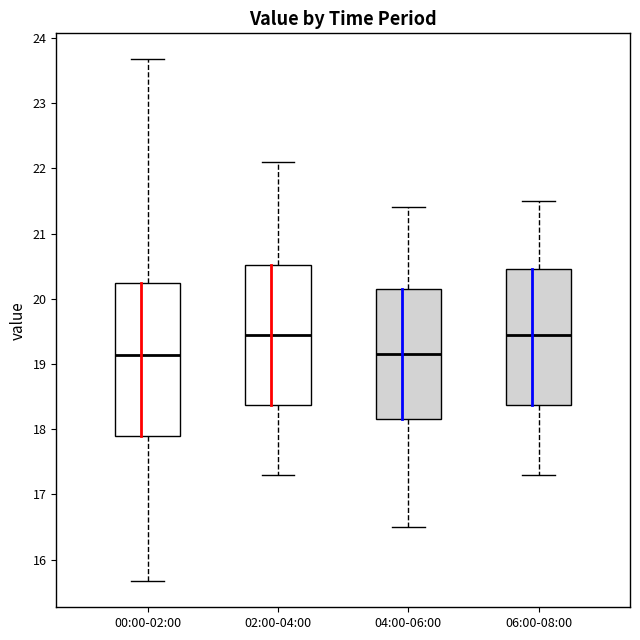

Reading left to right, read every box against the y-axis: the position of its median line, the range the box covers, and the ends of its whiskers. The values are not printed on the chart, so give them approximately, as read against the axis.

00:00-02:00: median 19.1, box 17.9 to 20.2, whiskers 15.7 to 23.7
02:00-04:00: median 19.5, box 18.4 to 20.5, whiskers 17.3 to 22.1
04:00-06:00: median 19.2, box 18.2 to 20.2, whiskers 16.5 to 21.4
06:00-08:00: median 19.5, box 18.4 to 20.5, whiskers 17.3 to 21.5